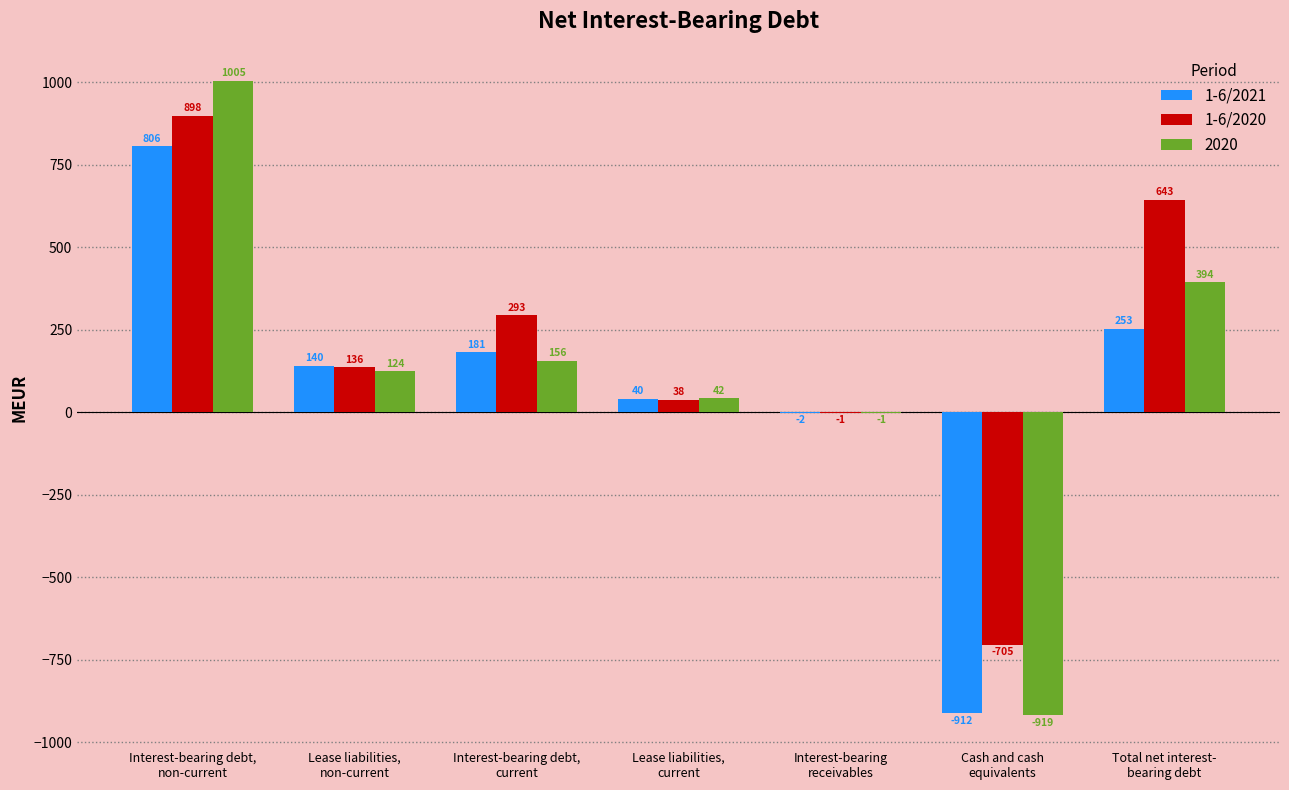

Which series has the widest spread of values?

2020